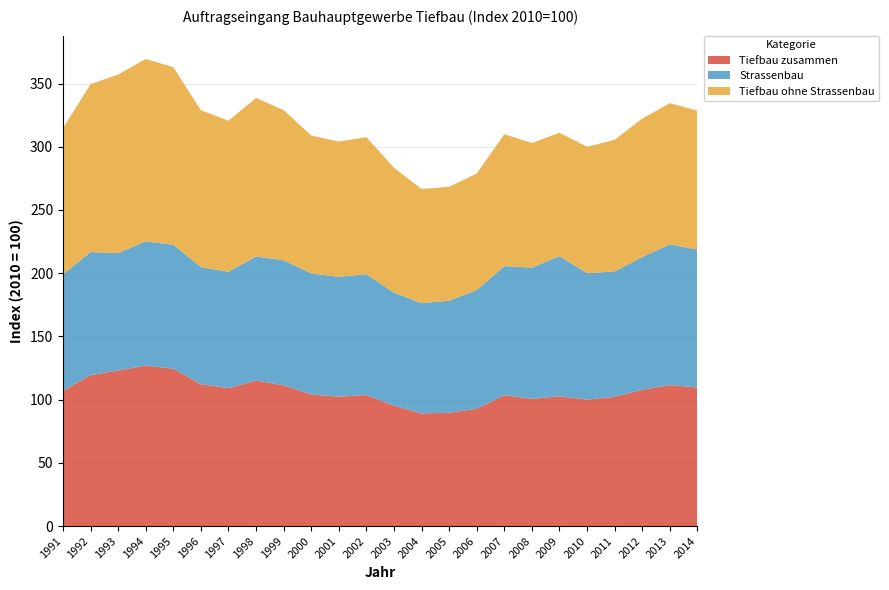

Reading left to right, extract all data points from this chart.

Tiefbau zusammen: 1991=106.9	1992=119.4	1993=123.0	1994=126.9	1995=124.5	1996=112.2	1997=109.1	1998=115.1	1999=111.3	2000=104.1	2001=102.4	2002=103.6	2003=95.2	2004=89.1	2005=89.6	2006=92.8	2007=103.5	2008=100.6	2009=102.6	2010=100.0	2011=102.2	2012=107.8	2013=111.5	2014=109.6
Strassenbau: 1991=92.0	1992=97.3	1993=92.9	1994=98.3	1995=98.0	1996=92.6	1997=92.0	1998=98.1	1999=98.9	2000=95.7	2001=94.7	2002=95.6	2003=89.4	2004=87.2	2005=88.6	2006=93.8	2007=102.1	2008=103.8	2009=110.9	2010=100.0	2011=99.2	2012=105.0	2013=111.4	2014=109.0
Tiefbau ohne Strassenbau: 1991=115.8	1992=132.8	1993=141.2	1994=144.2	1995=140.5	1996=124.1	1997=119.5	1998=125.4	1999=118.8	2000=109.1	2001=107.0	2002=108.4	2003=98.8	2004=90.3	2005=90.2	2006=92.2	2007=104.3	2008=98.6	2009=97.6	2010=100.0	2011=104.1	2012=109.5	2013=111.6	2014=109.9